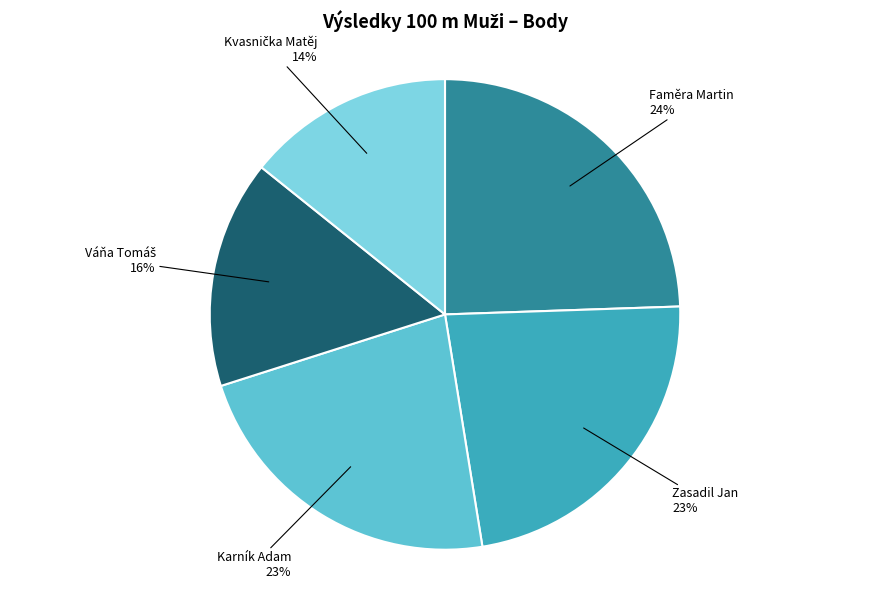

Is there any slice that represents more than half of the pie?

No